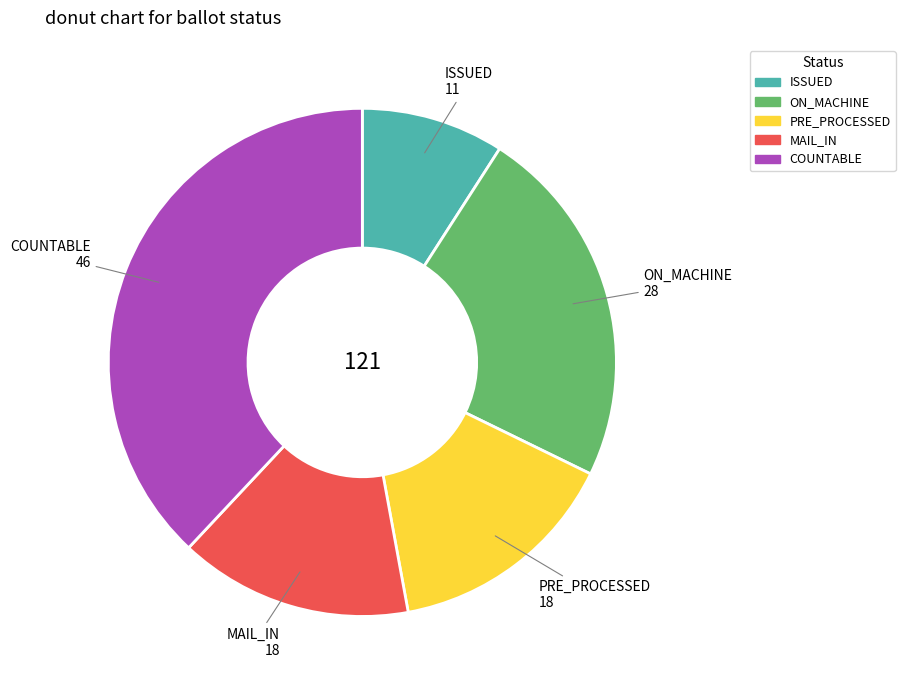

Is it true that ON_MACHINE is 23% of the pie?

True